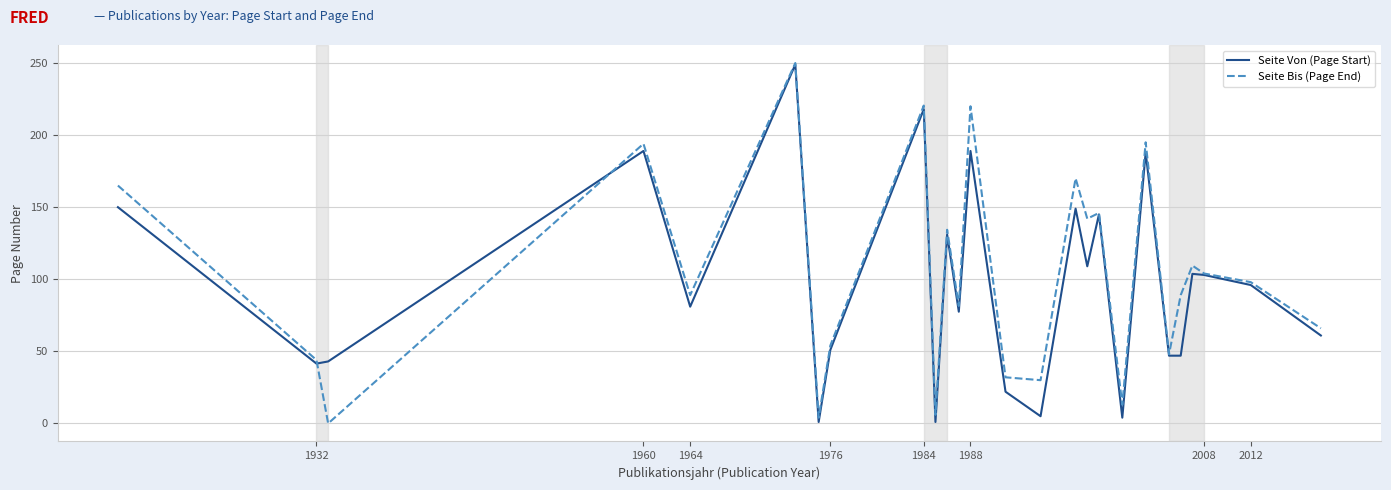

What is the maximum value for Seite Bis (Page End)?

250.0